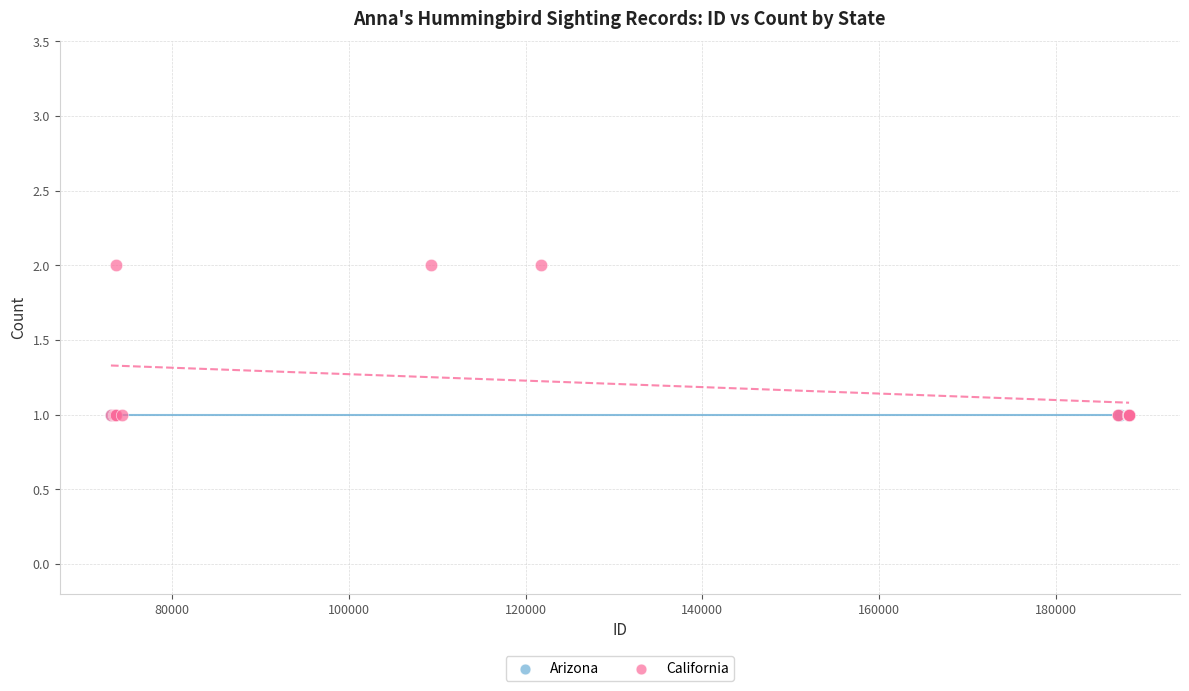

Which series contains the highest Y value?

California